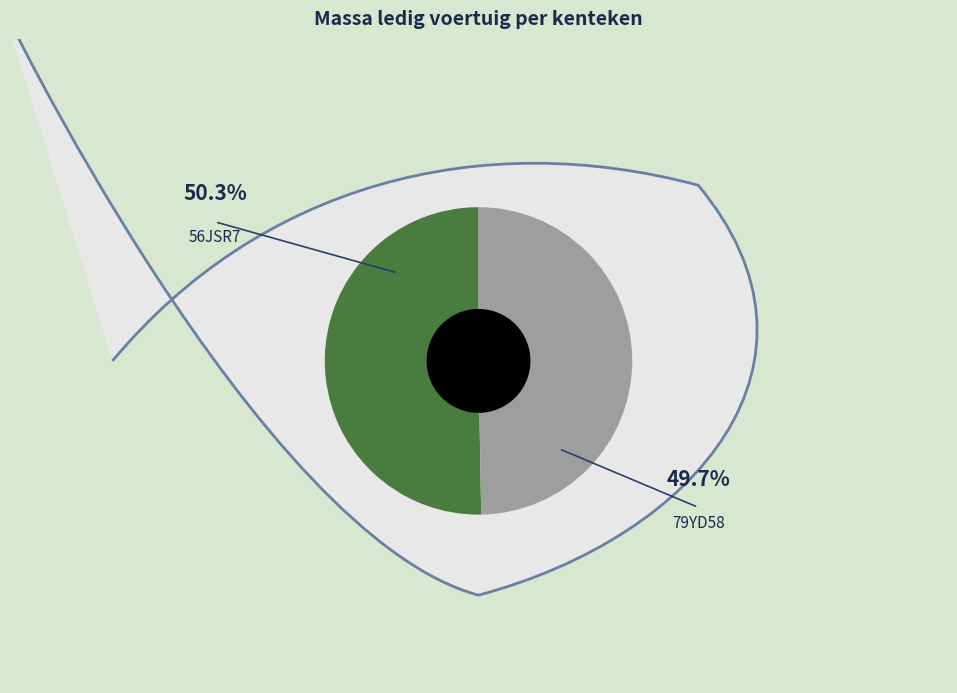

What is the smallest slice in the pie chart?

79YD58